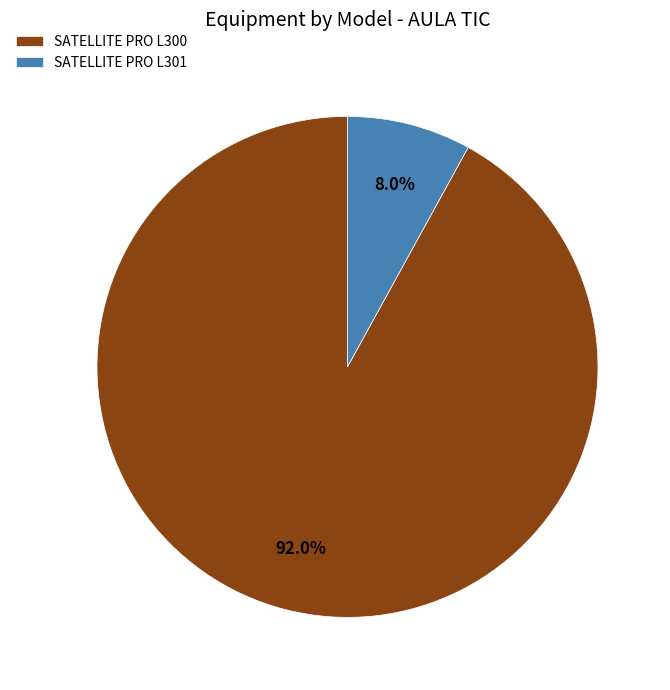

What is the smallest slice in the pie chart?

SATELLITE PRO L301